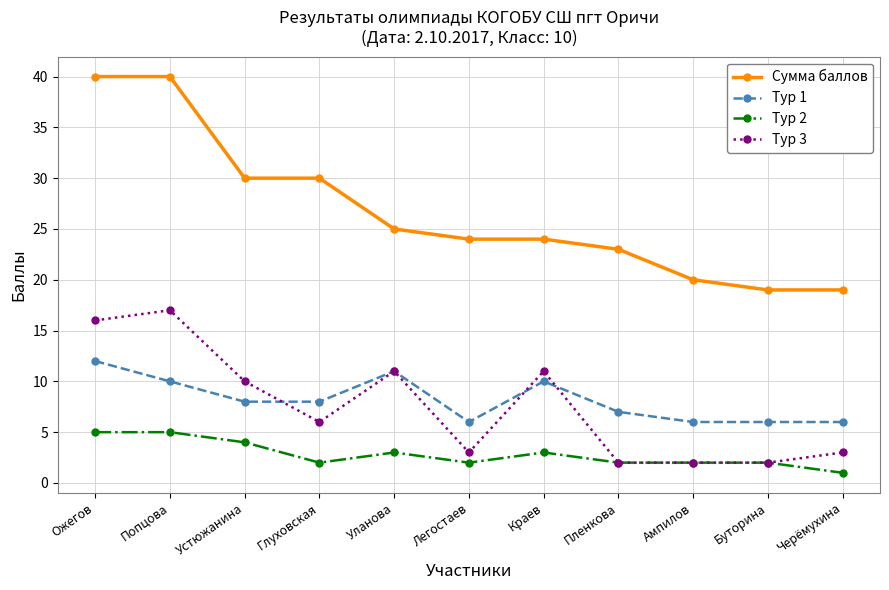

Is it true that Тур 3 equals 0 at Пленкова?

False